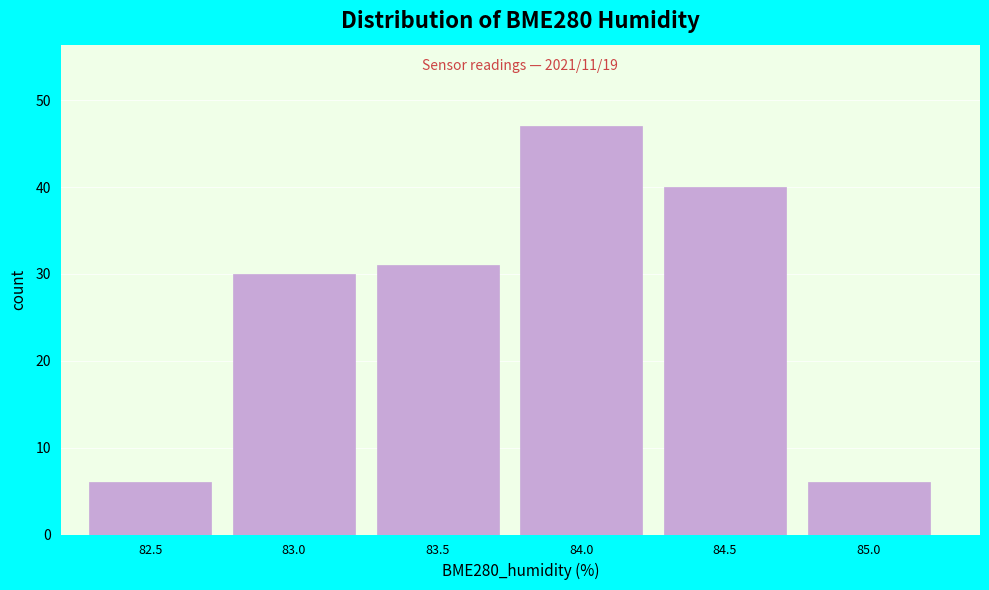

Reading left to right, list all the values displayed in this chart.

82.5=6	83.0=30	83.5=31	84.0=47	84.5=40	85.0=6